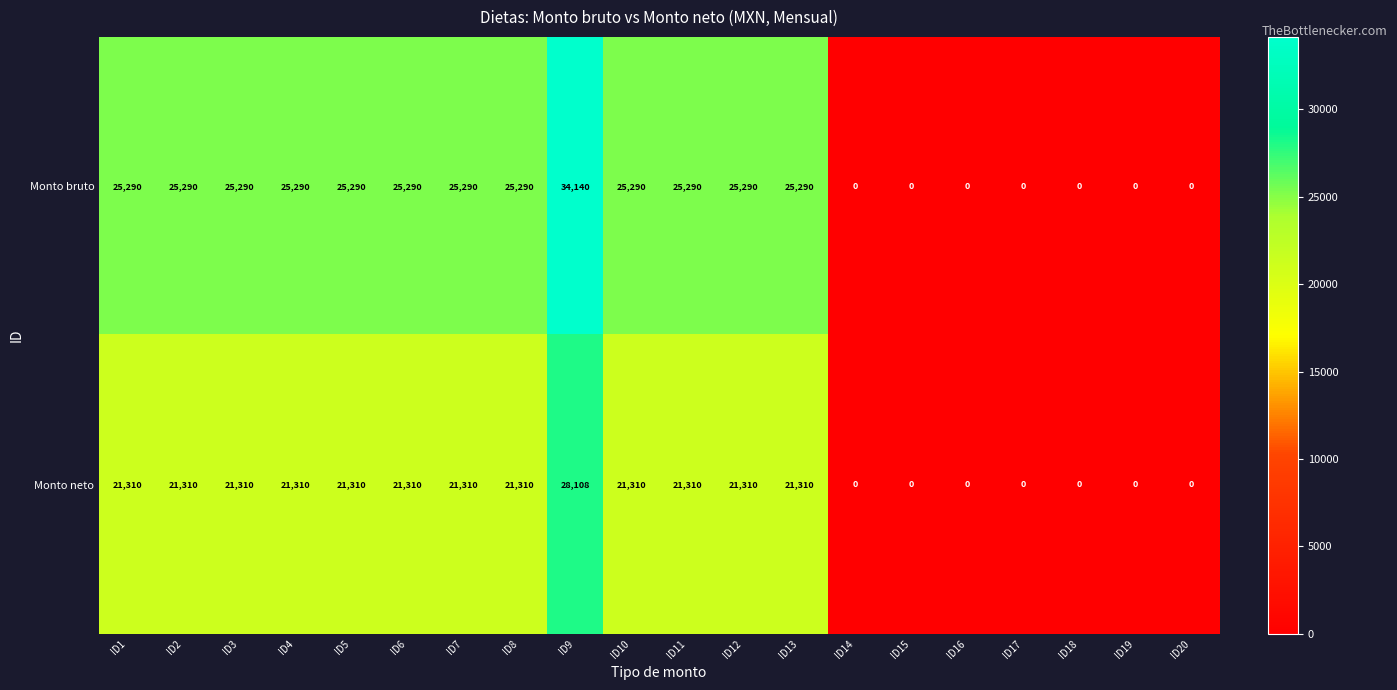

List the series in order of their overall mean, lowest first.

Monto neto, Monto bruto